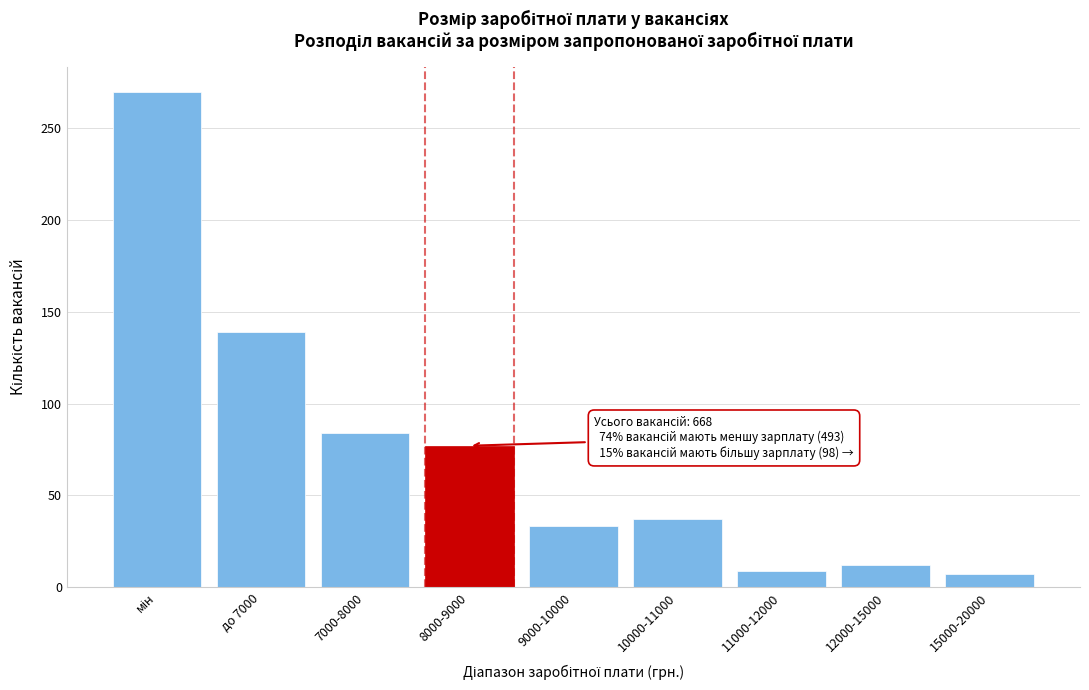

Reading right to left, list all the values displayed in this chart.

7	12	9	37	33	77	84	139	270